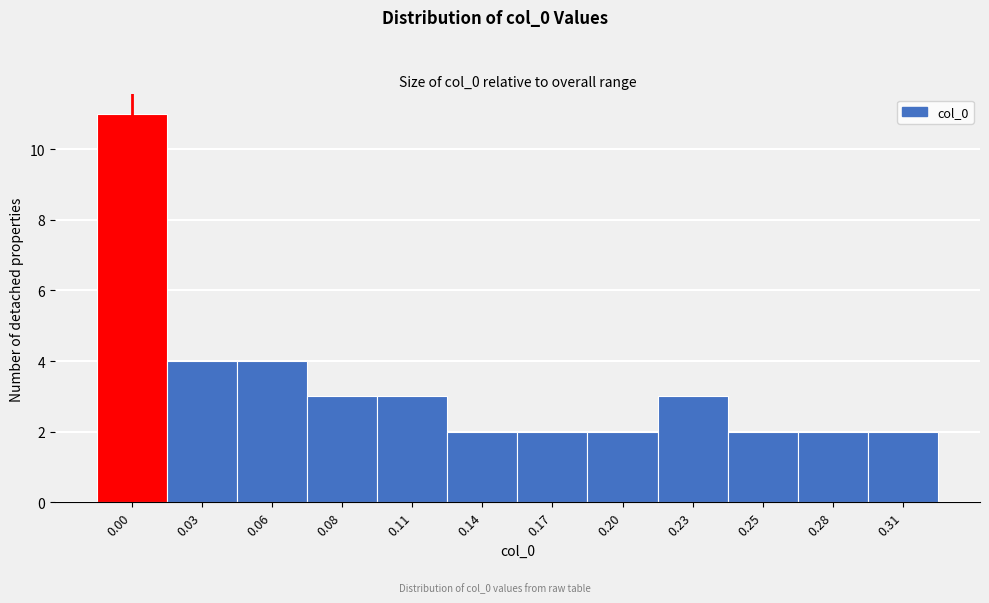

Reading right to left, list all the values displayed in this chart.

2	2	2	3	2	2	2	3	3	4	4	11